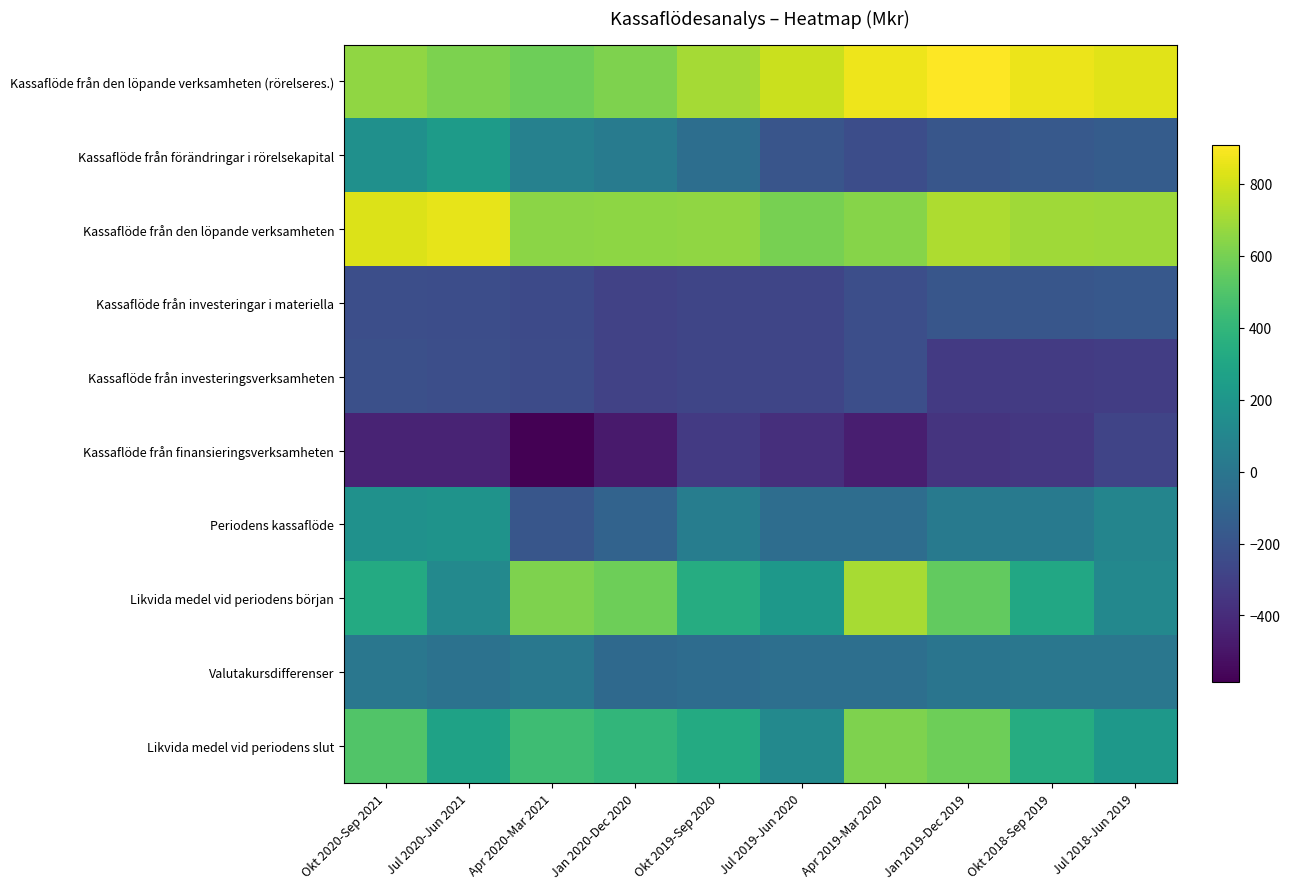

At Jul 2018-Jun 2019, list the series in order from largest to smallest.

Kassaflöde från den löpande verksamheten (rörelseres.), Kassaflöde från den löpande verksamheten, Likvida medel vid periodens slut, Likvida medel vid periodens början, Periodens kassaflöde, Valutakursdifferenser, Kassaflöde från förändringar i rörelsekapital, Kassaflöde från investeringar i materiella, Kassaflöde från finansieringsverksamheten, Kassaflöde från investeringsverksamheten